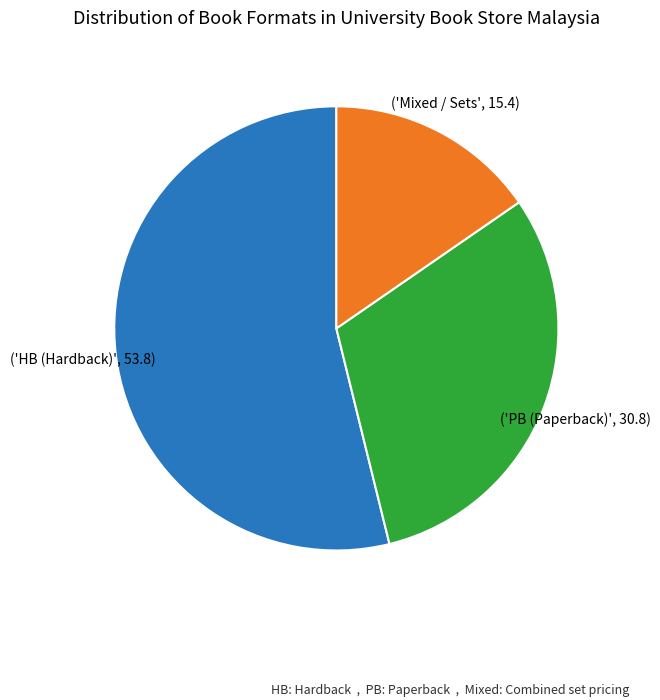

Does any single category account for the majority?

Yes